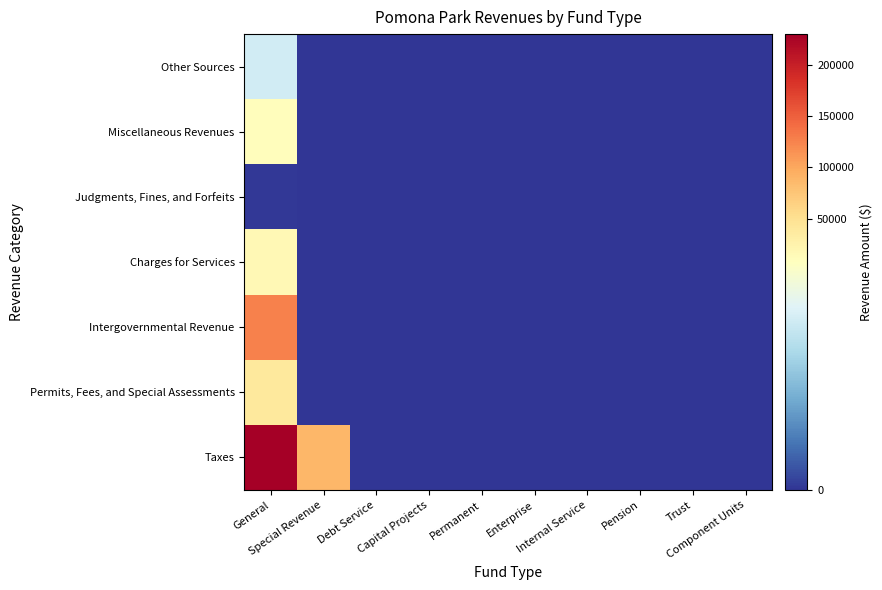

Reading right to left, what are all the values shown in this chart?

Taxes: Component Units=0	Trust=0	Pension=0	Internal Service=0	Enterprise=0	Permanent=0	Capital Projects=0	Debt Service=0	Special Revenue=87895	General=230608
Permits, Fees, and Special Assessments: Component Units=0	Trust=0	Pension=0	Internal Service=0	Enterprise=0	Permanent=0	Capital Projects=0	Debt Service=0	Special Revenue=0	General=39520
Intergovernmental Revenue: Component Units=0	Trust=0	Pension=0	Internal Service=0	Enterprise=0	Permanent=0	Capital Projects=0	Debt Service=0	Special Revenue=0	General=126985
Charges for Services: Component Units=0	Trust=0	Pension=0	Internal Service=0	Enterprise=0	Permanent=0	Capital Projects=0	Debt Service=0	Special Revenue=0	General=17113
Judgments, Fines, and Forfeits: Component Units=0	Trust=0	Pension=0	Internal Service=0	Enterprise=0	Permanent=0	Capital Projects=0	Debt Service=0	Special Revenue=0	General=77
Miscellaneous Revenues: Component Units=0	Trust=0	Pension=0	Internal Service=0	Enterprise=0	Permanent=0	Capital Projects=0	Debt Service=0	Special Revenue=16	General=10482
Other Sources: Component Units=0	Trust=0	Pension=0	Internal Service=0	Enterprise=0	Permanent=0	Capital Projects=0	Debt Service=0	Special Revenue=0	General=5503